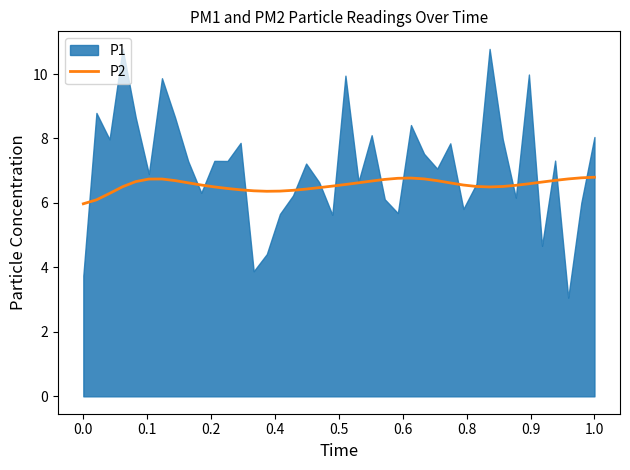

What is the minimum value for P2?

6.0